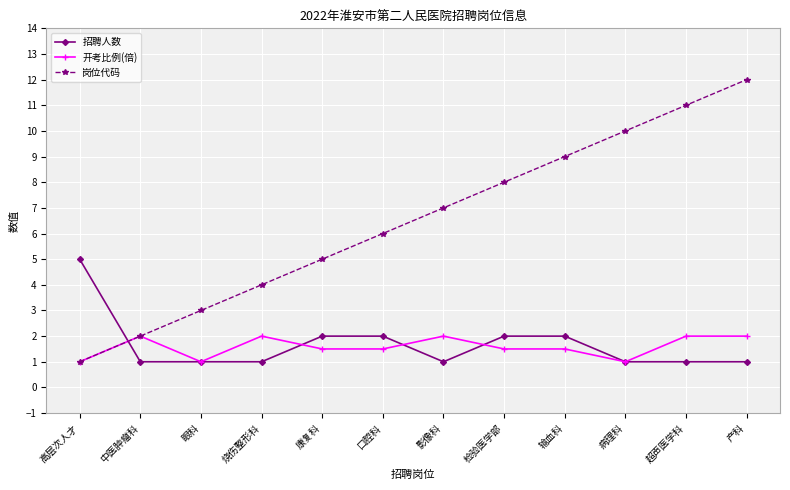

True or false: 开考比例(倍) has more than 1 interior local peaks.

True